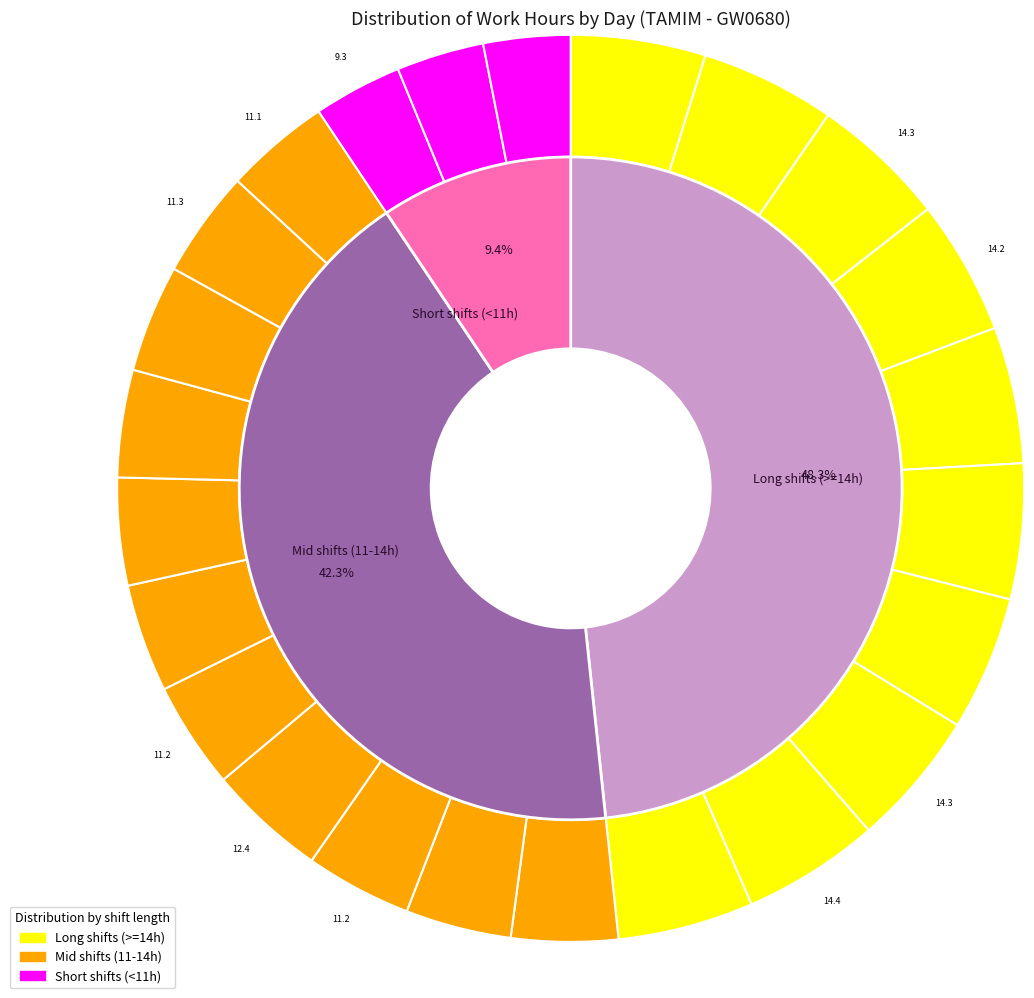

True or false: 13-Fri accounts for 13% of the total.

False